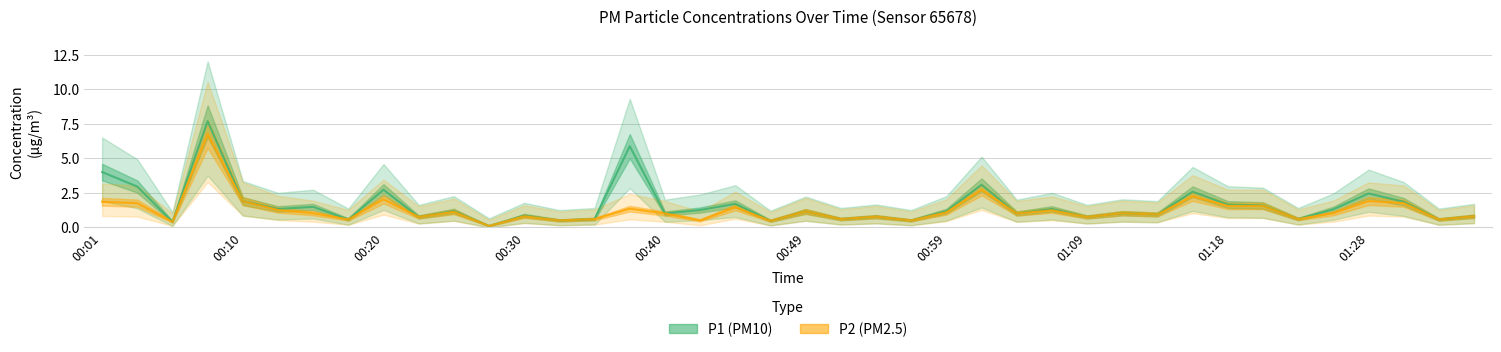

In P2, how many points are lower than both neighbors (excluding endpoints)?

14